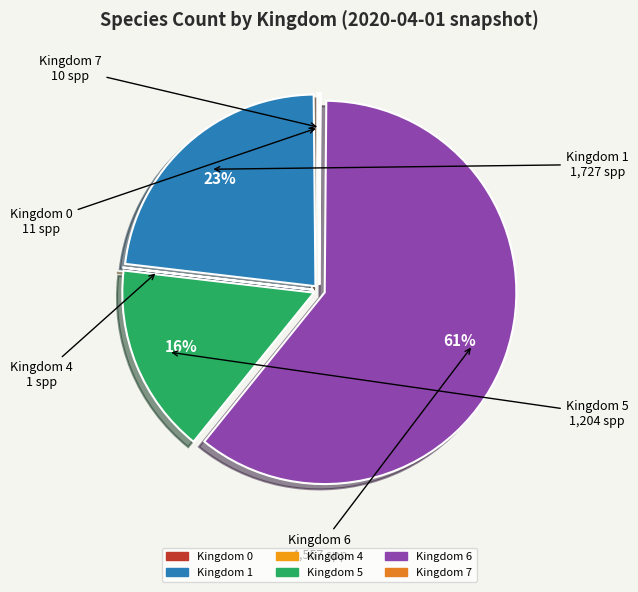

Is it true that Kingdom 6 is 67% of the pie?

False